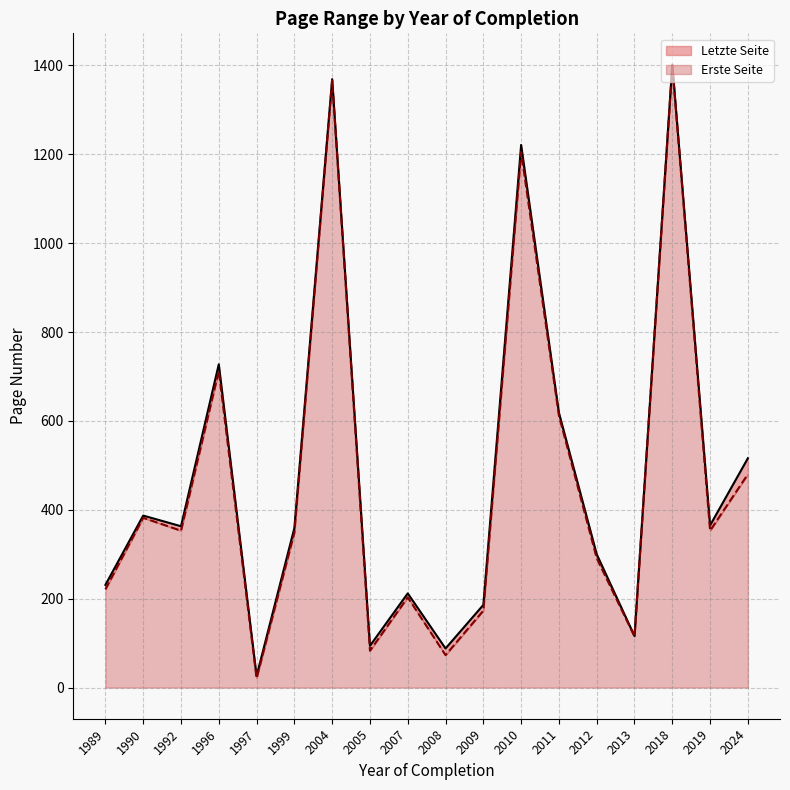

True or false: Erste Seite has more than 0 interior local peaks.

True